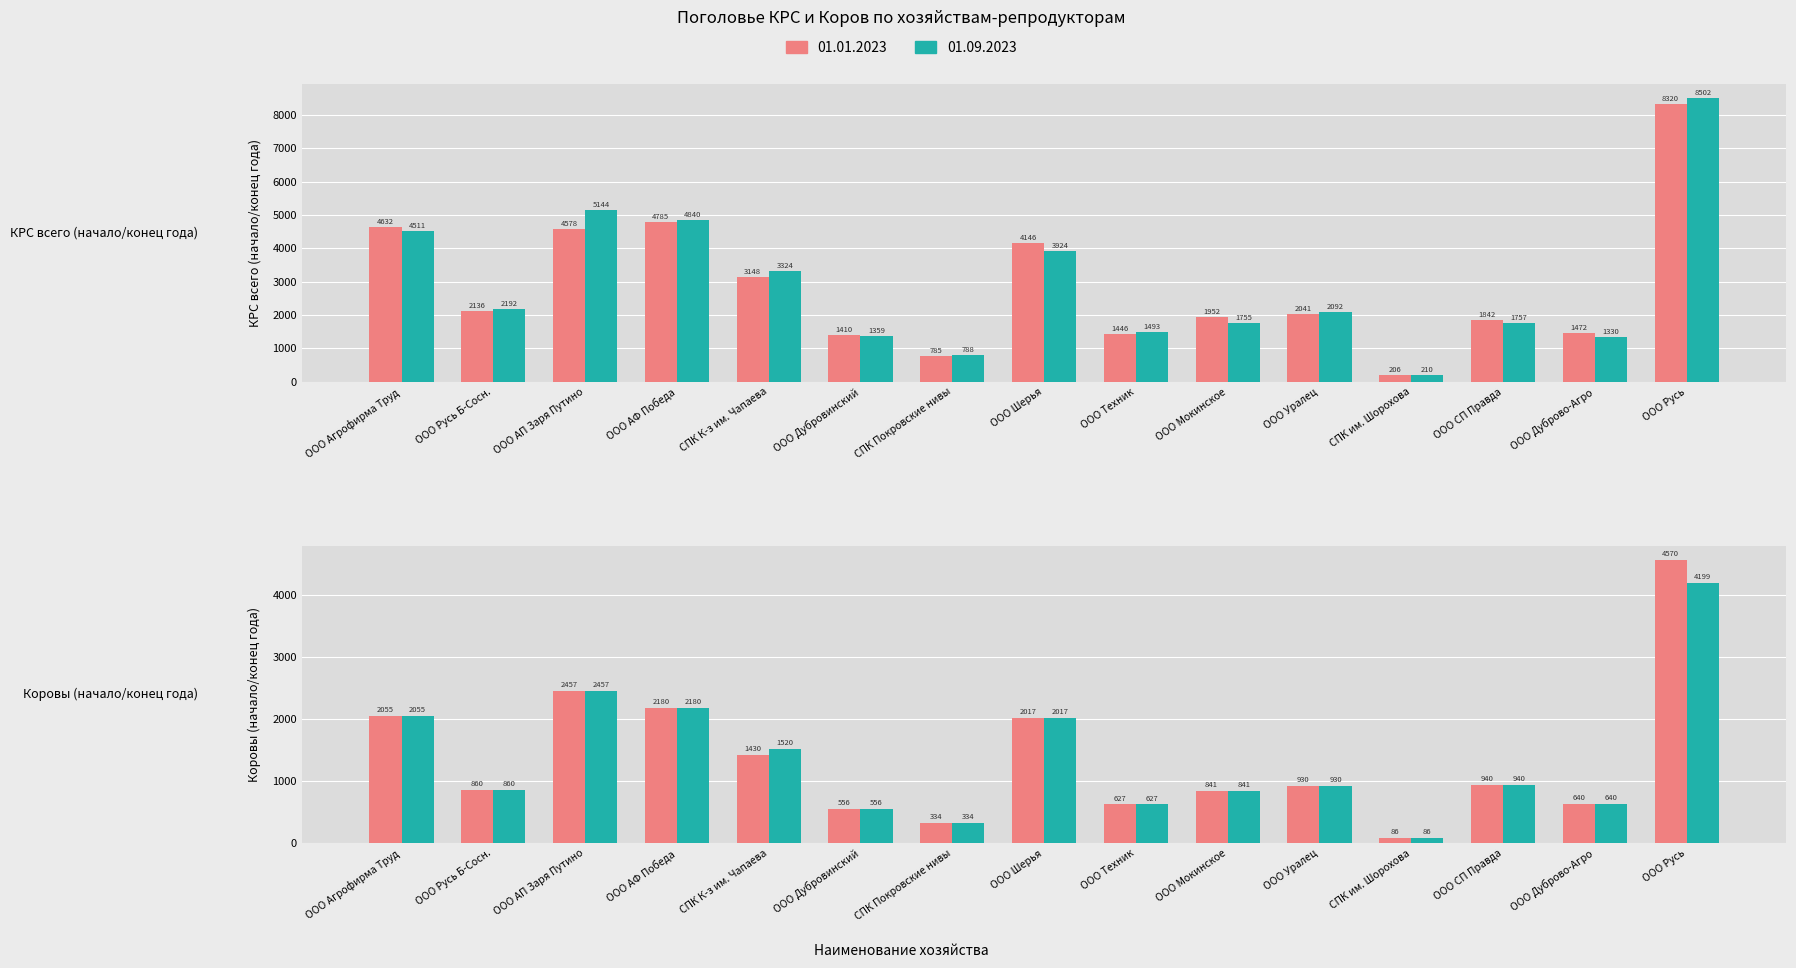

Rank the categories by Коров 01.01.2023 value from highest to lowest.

ООО Русь, ООО АП Заря Путино, ООО АФ Победа, ООО Агрофирма Труд, ООО Шерья, СПК К-з им. Чапаева, ООО СП Правда, ООО Уралец, ООО Русь Б-Сосн., ООО Мокинское, ООО Дуброво-Агро, ООО Техник, ООО Дубровинский, СПК Покровские нивы, СПК им. Шорохова